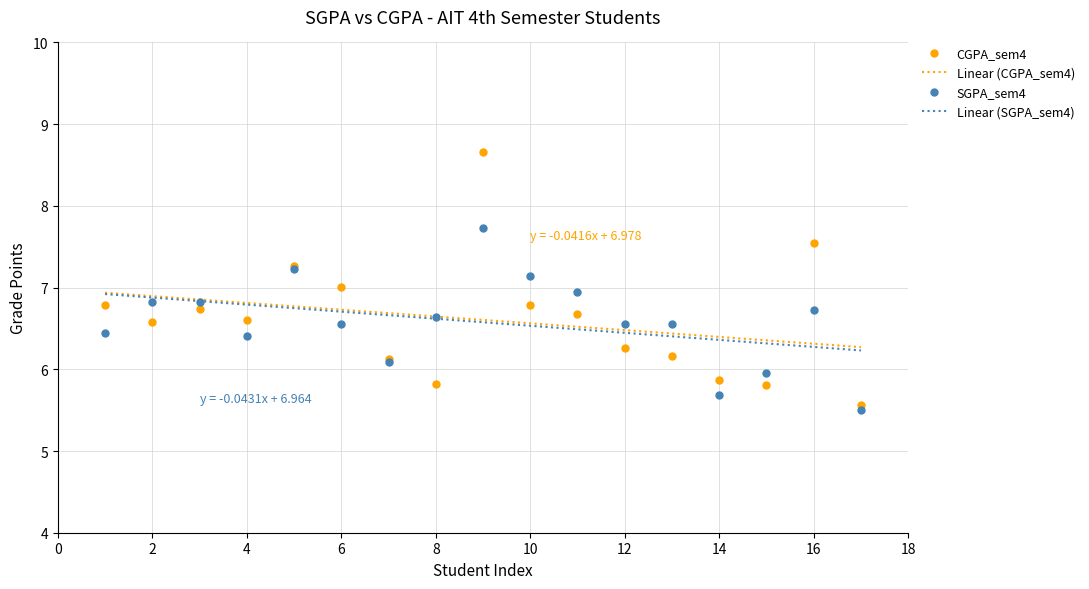

True or false: CGPA_sem4 has more than 0 points higher than both neighbors.

True